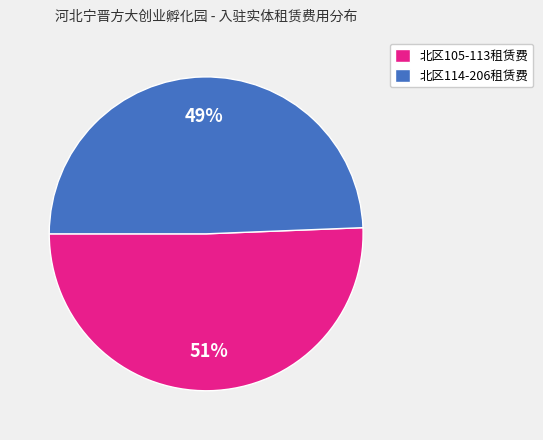

Between 北区114-206租赁费 and 北区105-113租赁费, which is larger?

北区105-113租赁费